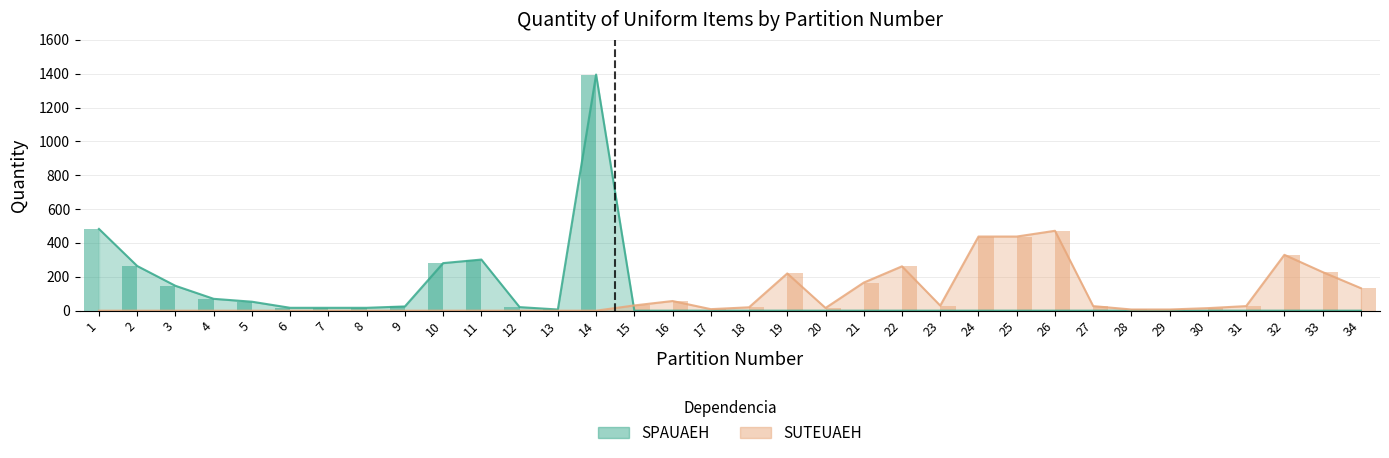

What is the difference between the maximum and minimum values in the SUTEUAEH series?

472